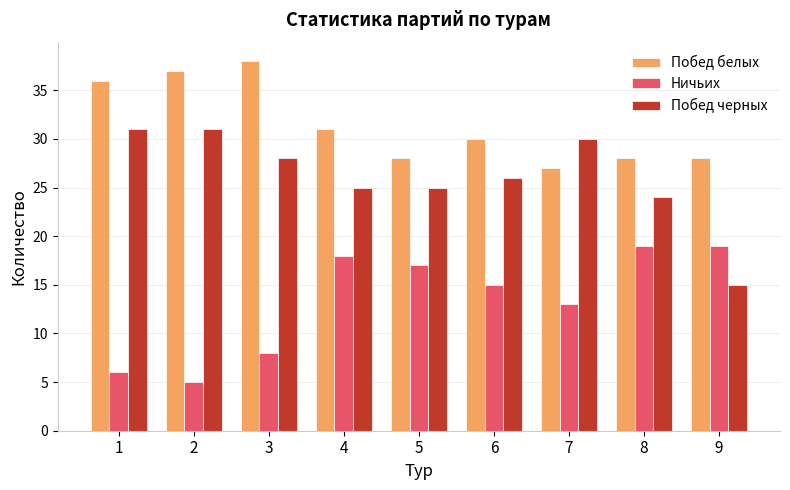

What is the difference between the maximum and minimum values in the Ничьих series?

14